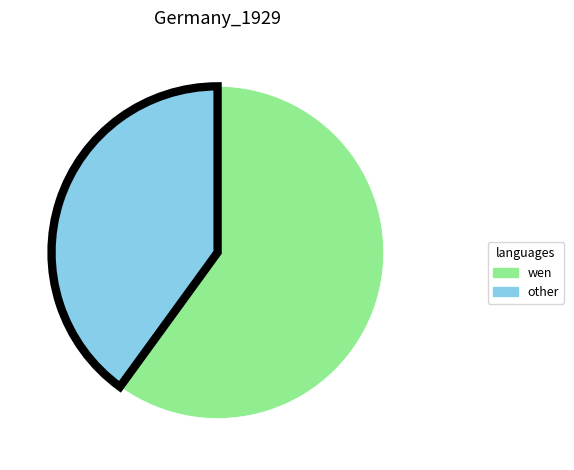

Does any single category account for the majority?

Yes